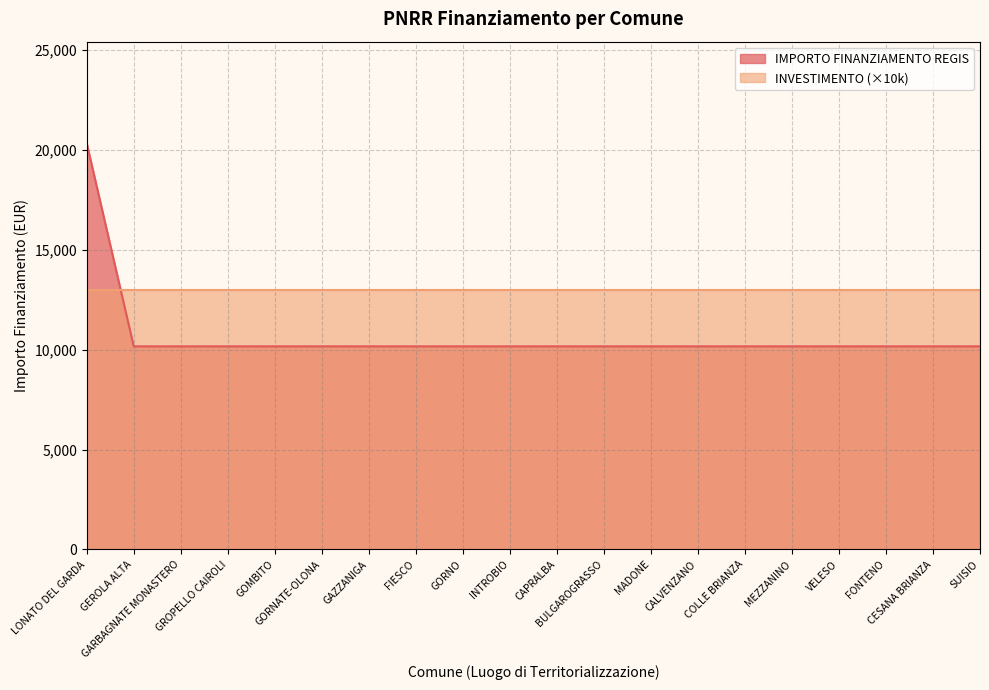

How many series are shown in this chart?

2